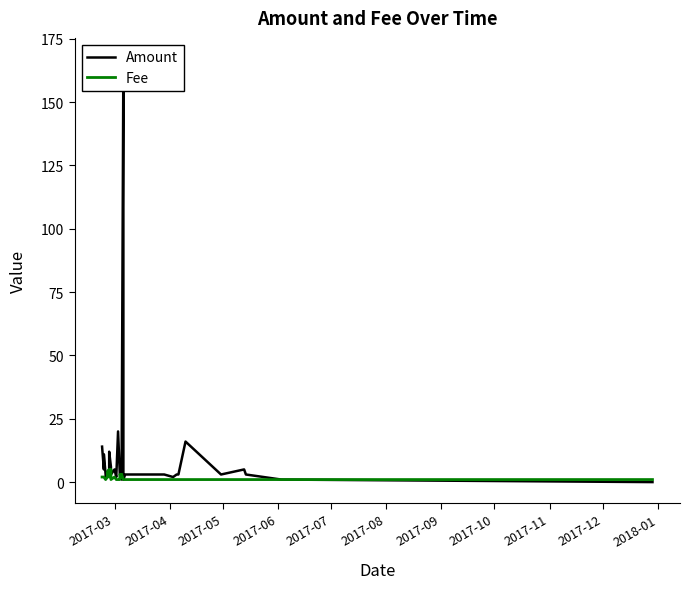

True or false: Fee and Amount cross at least once.

False